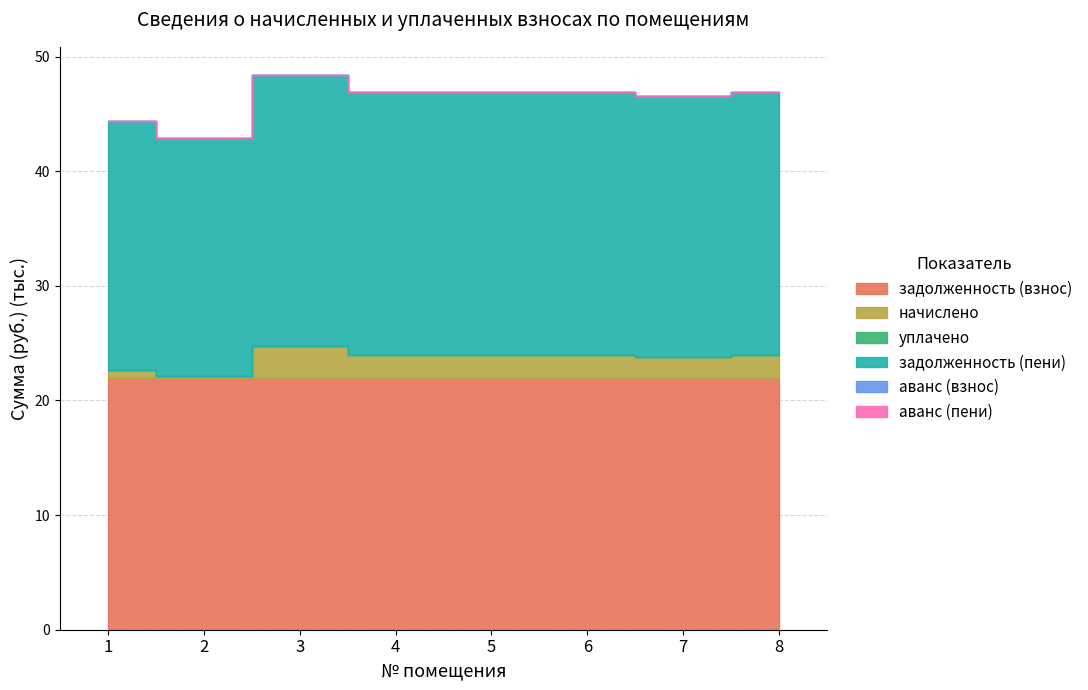

Reading left to right, transcribe all the data shown in this chart.

задолженность (взнос): 1=21962.2	2=21962.2	3=21962.2	4=21962.2	5=21962.2	6=21962.2	7=21962.2	8=21962.2
начислено: 1=709.7	2=-195.7	3=2746.9	4=1977.3	5=1977.3	6=1977.3	7=1796.2	8=1977.3
уплачено: 1=0.0	2=0.0	3=0.0	4=0.0	5=0.0	6=0.0	7=0.0	8=0.0
задолженность (пени): 1=21683.3	2=20777.9	3=23720.5	4=22950.9	5=22950.9	6=22950.9	7=22769.8	8=22950.9
аванс (взнос): 1=0.0	2=0.0	3=0.0	4=0.0	5=0.0	6=0.0	7=0.0	8=0.0
аванс (пени): 1=0.0	2=0.0	3=0.0	4=0.0	5=0.0	6=0.0	7=0.0	8=0.0